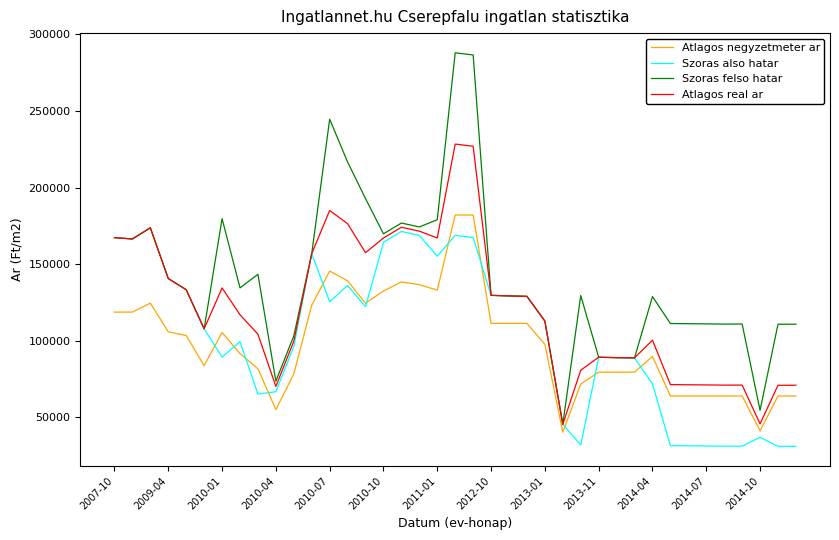

How many distinct data groups are displayed?

4